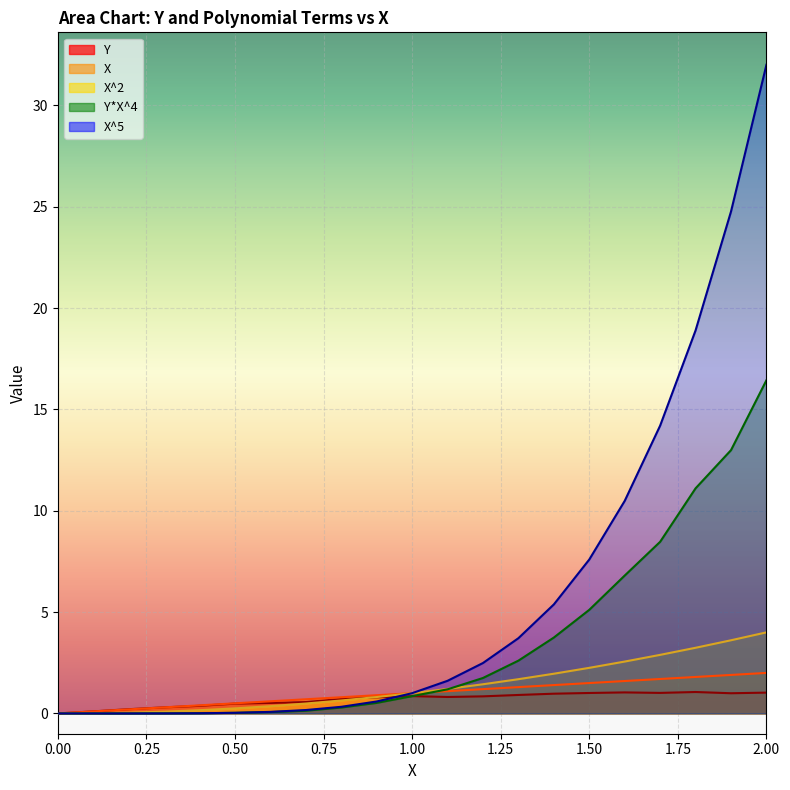

Reading left to right, transcribe all the data shown in this chart.

Y: 0=0.0	0.1=0.1	0.2=0.2	0.3=0.3	0.4=0.4	0.5=0.5	0.6=0.5	0.7=0.6	0.8=0.7	0.9=0.8	1.0=0.9	1.1=0.8	1.2=0.8	1.3=0.9	1.4=1.0	1.5=1.0	1.6=1.0	1.7=1.0	1.8=1.1	1.9=1.0	2.0=1.0
X: 0=0.0	0.1=0.1	0.2=0.2	0.3=0.3	0.4=0.4	0.5=0.5	0.6=0.6	0.7=0.7	0.8=0.8	0.9=0.9	1.0=1.0	1.1=1.1	1.2=1.2	1.3=1.3	1.4=1.4	1.5=1.5	1.6=1.6	1.7=1.7	1.8=1.8	1.9=1.9	2.0=2.0
X^2: 0=0.0	0.1=0.0	0.2=0.0	0.3=0.1	0.4=0.2	0.5=0.2	0.6=0.4	0.7=0.5	0.8=0.6	0.9=0.8	1.0=1.0	1.1=1.2	1.2=1.4	1.3=1.7	1.4=2.0	1.5=2.2	1.6=2.6	1.7=2.9	1.8=3.2	1.9=3.6	2.0=4.0
Y*X^4: 0=0.0	0.1=0.0	0.2=0.0	0.3=0.0	0.4=0.0	0.5=0.0	0.6=0.1	0.7=0.1	0.8=0.3	0.9=0.5	1.0=0.9	1.1=1.2	1.2=1.7	1.3=2.6	1.4=3.7	1.5=5.1	1.6=6.8	1.7=8.5	1.8=11.1	1.9=13.0	2.0=16.4
X^5: 0=0.0	0.1=0.0	0.2=0.0	0.3=0.0	0.4=0.0	0.5=0.0	0.6=0.1	0.7=0.2	0.8=0.3	0.9=0.6	1.0=1.0	1.1=1.6	1.2=2.5	1.3=3.7	1.4=5.4	1.5=7.6	1.6=10.5	1.7=14.2	1.8=18.9	1.9=24.8	2.0=32.0